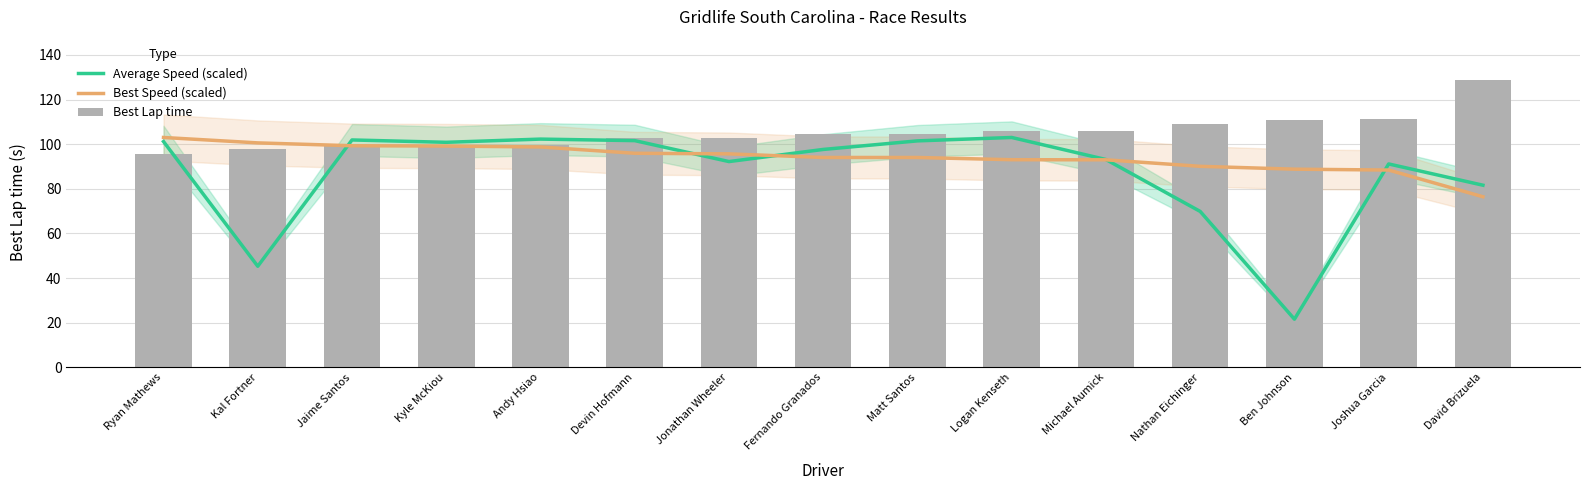

What position from the left is Jaime Santos?

3